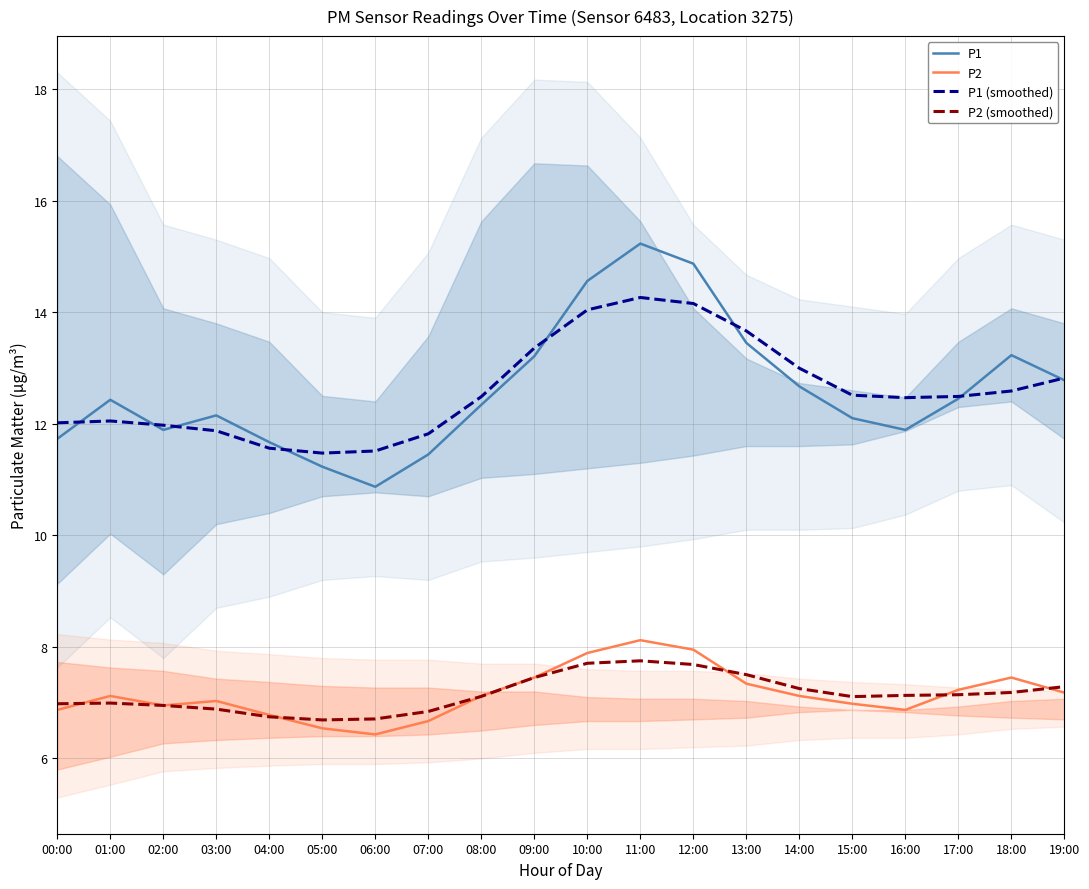

Reading left to right, list all the values displayed in this chart.

P1: 11.7	12.4	11.9	12.2	11.7	11.2	10.9	11.4	12.3	13.2	14.6	15.2	14.9	13.4	12.7	12.1	11.9	12.4	13.2	12.8
P2: 6.9	7.1	7.0	7.0	6.8	6.5	6.4	6.7	7.1	7.5	7.9	8.1	8.0	7.3	7.1	7.0	6.9	7.2	7.5	7.2
P1 (smoothed): 12.0	12.1	12.0	11.9	11.6	11.5	11.5	11.8	12.5	13.4	14.0	14.3	14.2	13.7	13.0	12.5	12.5	12.5	12.6	12.8
P2 (smoothed): 7.0	7.0	7.0	6.9	6.7	6.7	6.7	6.8	7.1	7.5	7.7	7.8	7.7	7.5	7.3	7.1	7.1	7.1	7.2	7.3